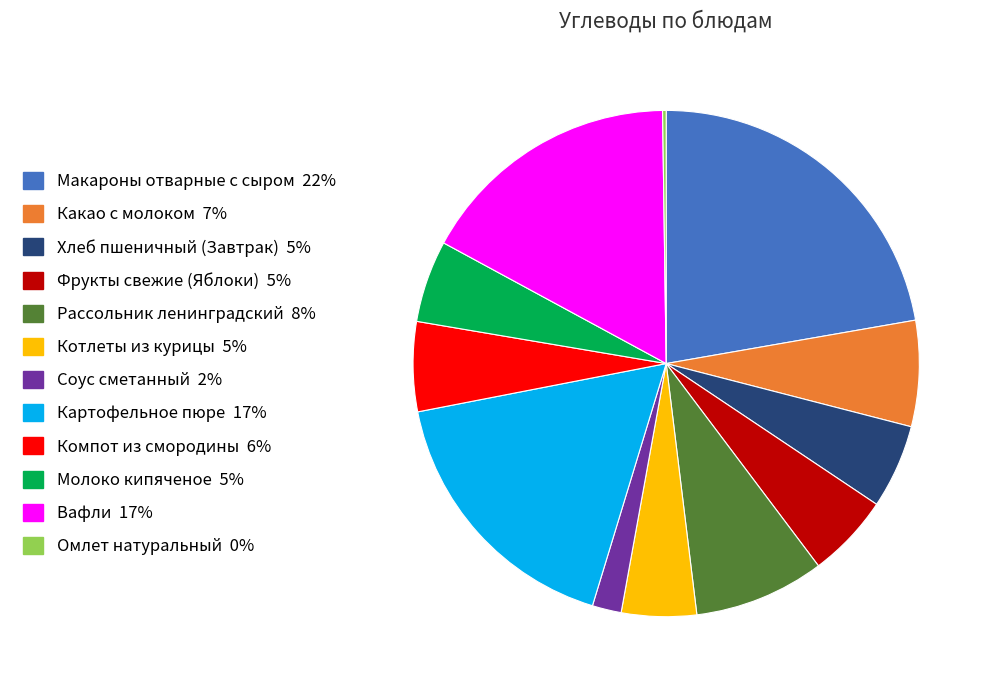

Which has a higher value, Хлеб пшеничный (Завтрак) or Макароны отварные с сыром?

Макароны отварные с сыром